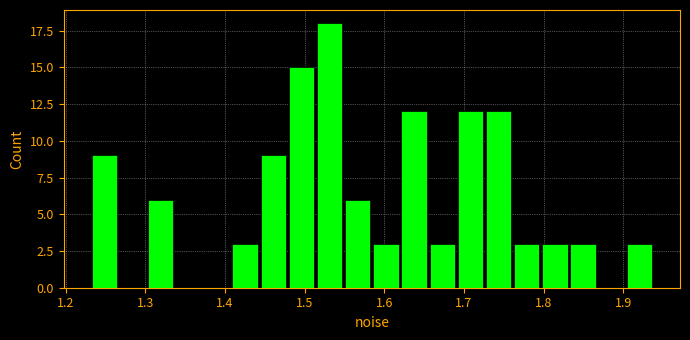

Around what value on the x-axis is the tallest bar? Give the approximate position of its centre, as read against the axis.

1.53